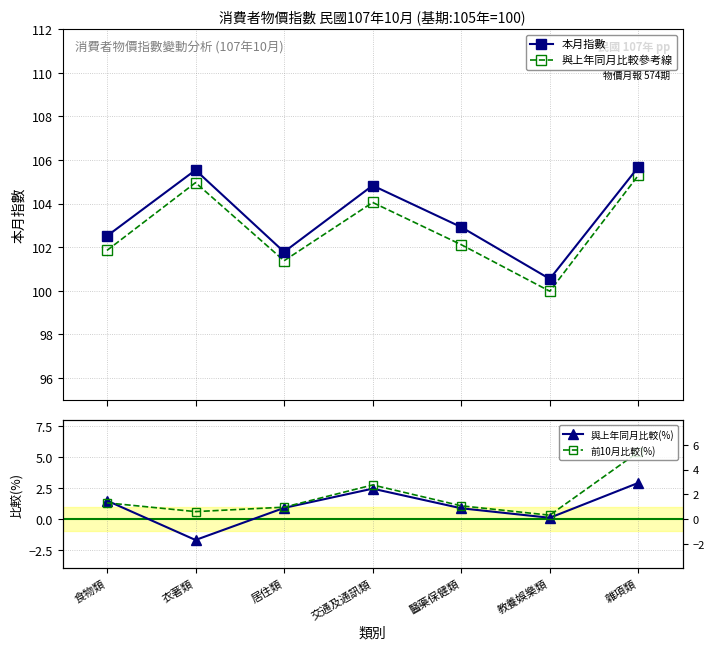

Reading left to right, extract all data points from this chart.

本月指數: 食物類=102.5	衣著類=105.5	居住類=101.8	交通及通訊類=104.8	醫藥保健類=102.9	教養娛樂類=100.5	雜項類=105.7
與上年同月比較參考線: 食物類=101.8	衣著類=105.0	居住類=101.4	交通及通訊類=104.1	醫藥保健類=102.1	教養娛樂類=100.0	雜項類=105.3
與上年同月比較(%): 食物類=1.5	衣著類=-1.7	居住類=0.9	交通及通訊類=2.5	醫藥保健類=0.9	教養娛樂類=0.1	雜項類=2.9
前10月比較(%): 食物類=1.3	衣著類=0.6	居住類=1.0	交通及通訊類=2.8	醫藥保健類=1.1	教養娛樂類=0.3	雜項類=5.4